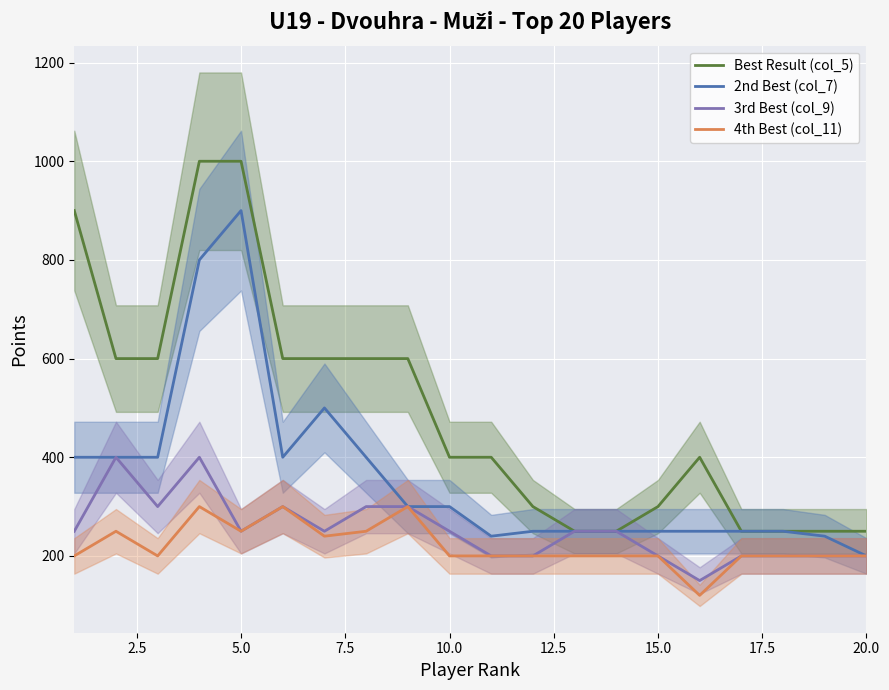

What is the average value of the 3rd Best (col_9) series?

252